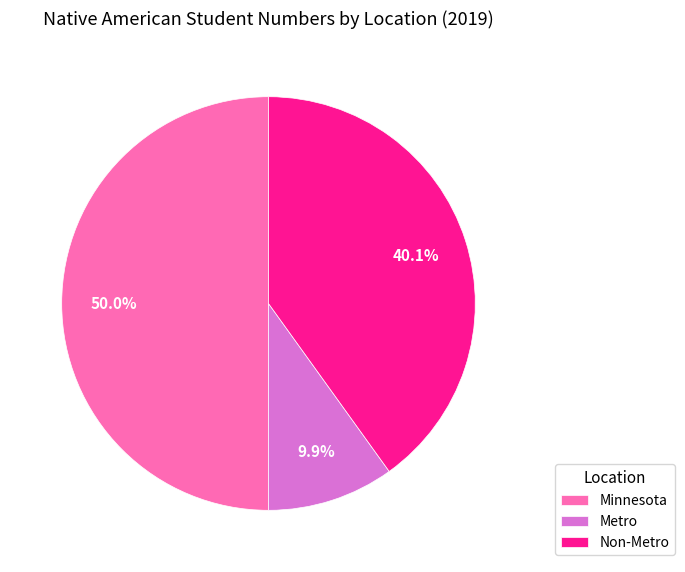

To the nearest percent, what portion does Minnesota represent?

50%